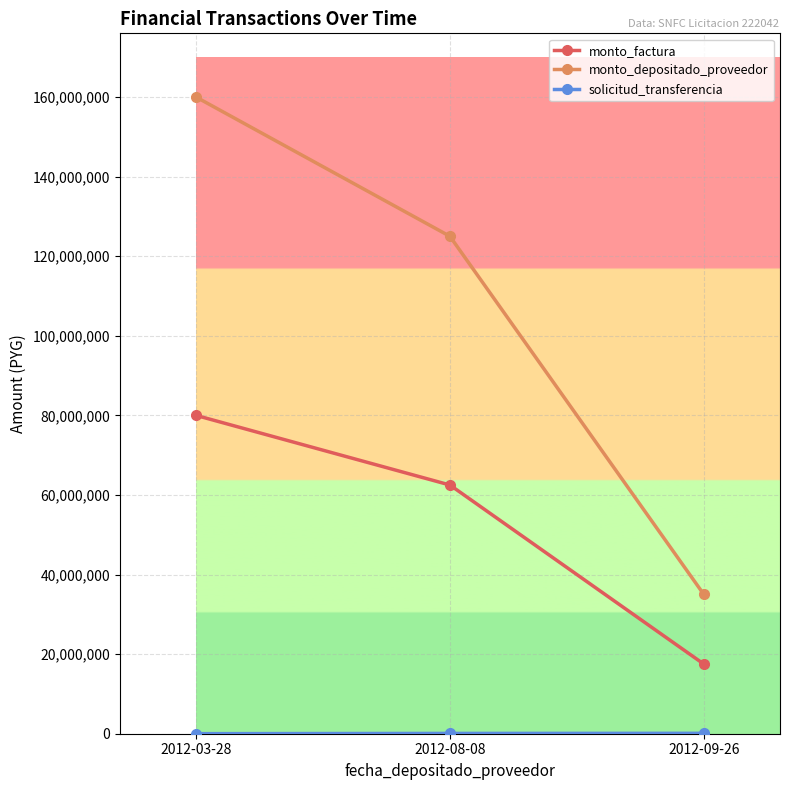

List the labels in order of monto_depositado_proveedor value, smallest first.

2012-09-26, 2012-08-08, 2012-03-28